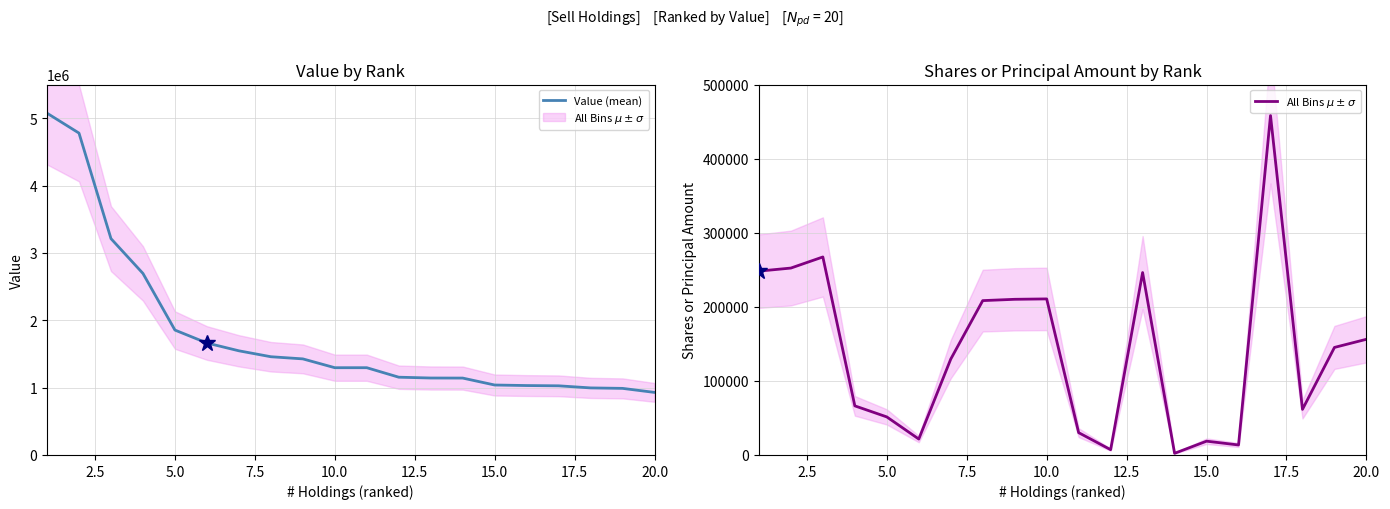

At how many categories does at least one series exceed 2196491?

4